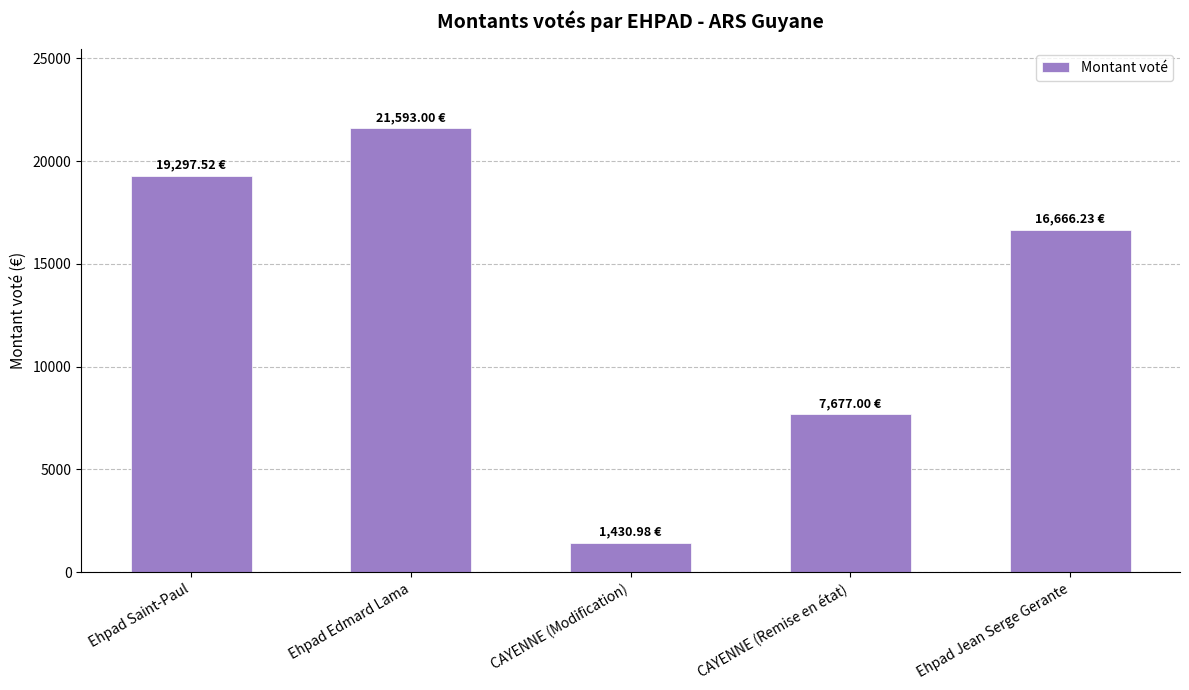

What position from the right is Ehpad Jean Serge Gerante?

1